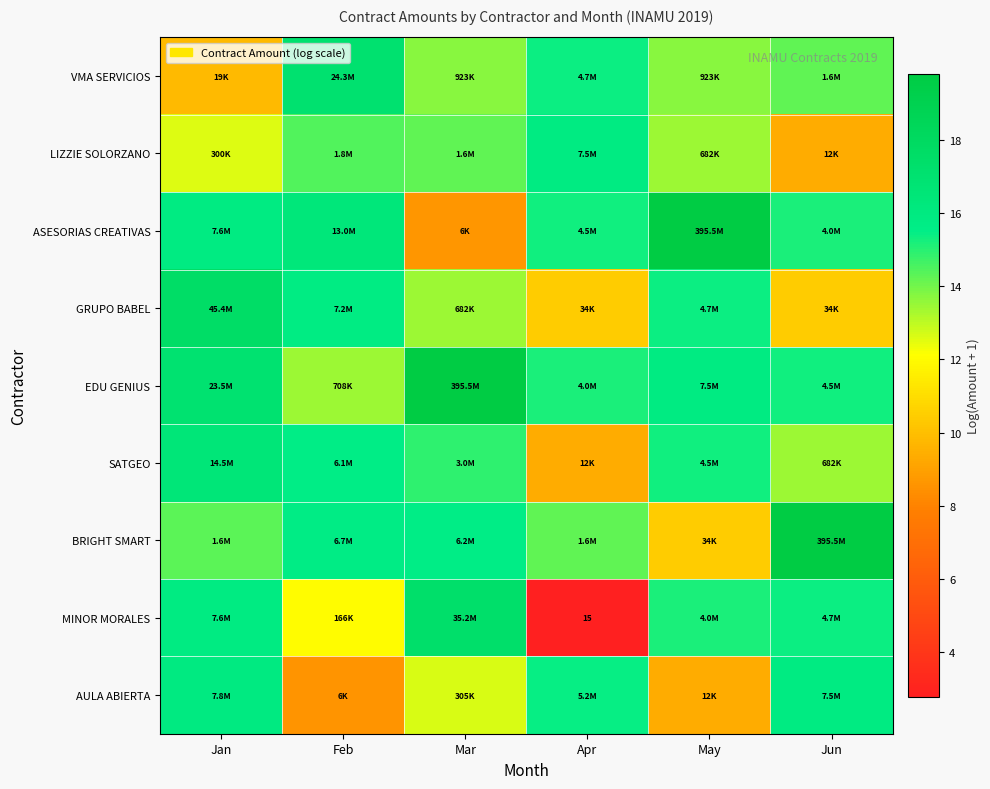

What is the difference between the second highest and minimum values in the MINOR MORALES series?

13.1